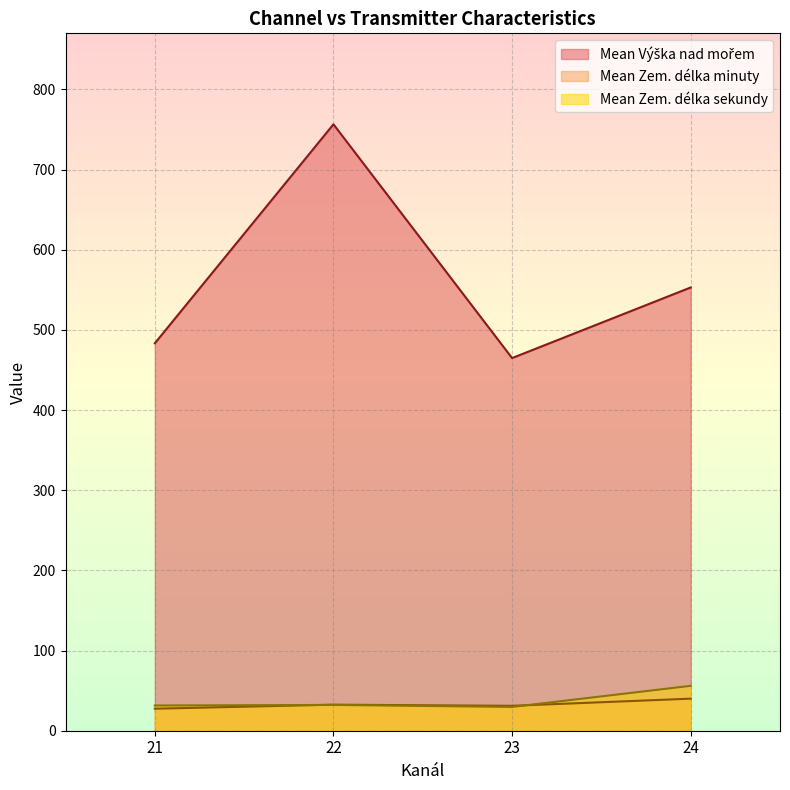

What is the smallest value displayed?

27.5